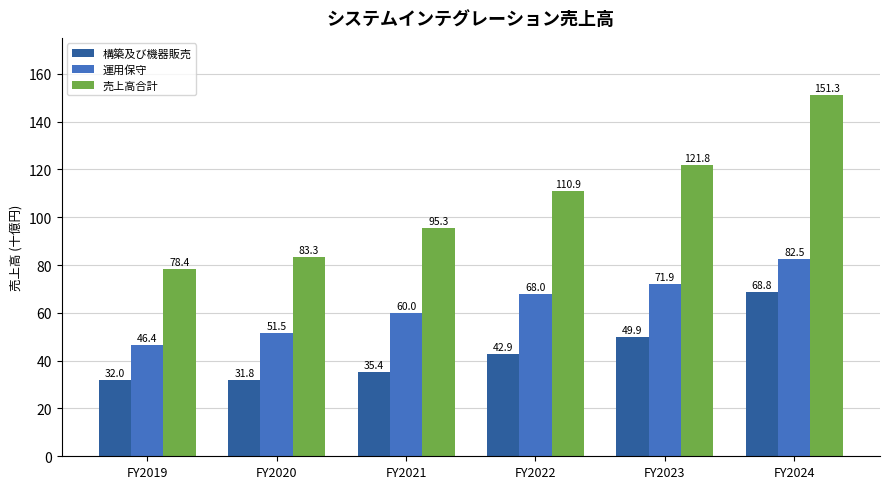

Are the bars horizontal?

No